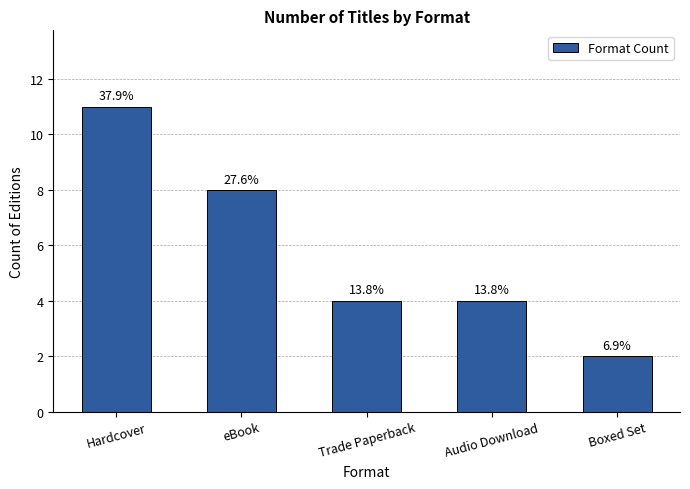

What is the label of the 4th bar from the left?

Audio Download